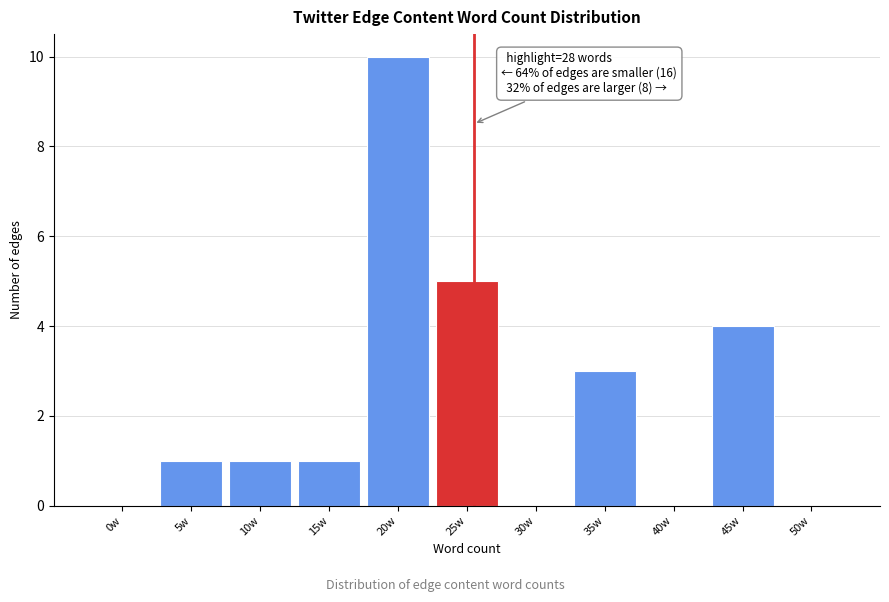

Reading left to right, transcribe all the data shown in this chart.

0w=0	5w=1	10w=1	15w=1	20w=10	25w=5	30w=0	35w=3	40w=0	45w=4	50w=0